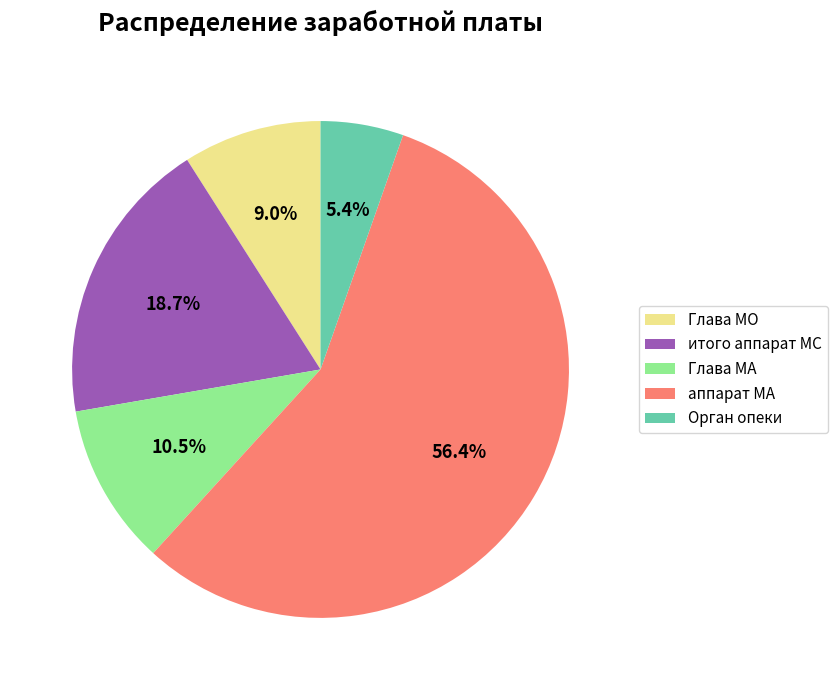

Rank the categories by value from highest to lowest.

аппарат МА, итого аппарат МС, Глава МА, Глава МО, Орган опеки